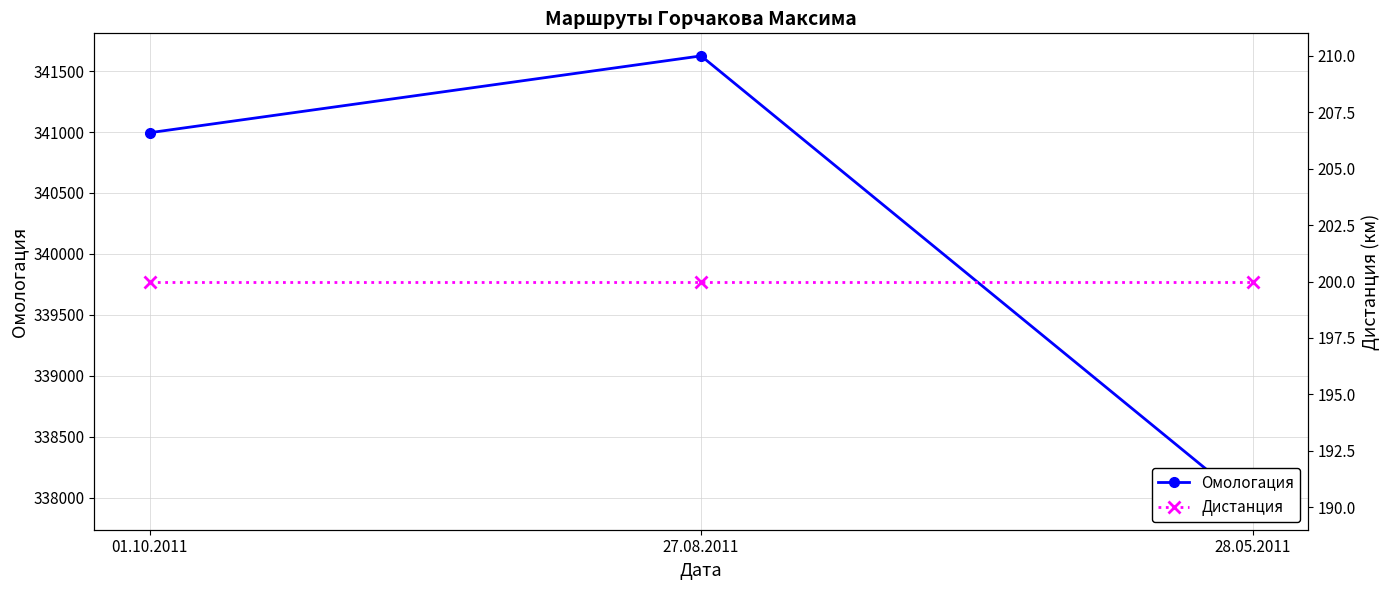

Which series has the largest range (max minus min)?

Омологация